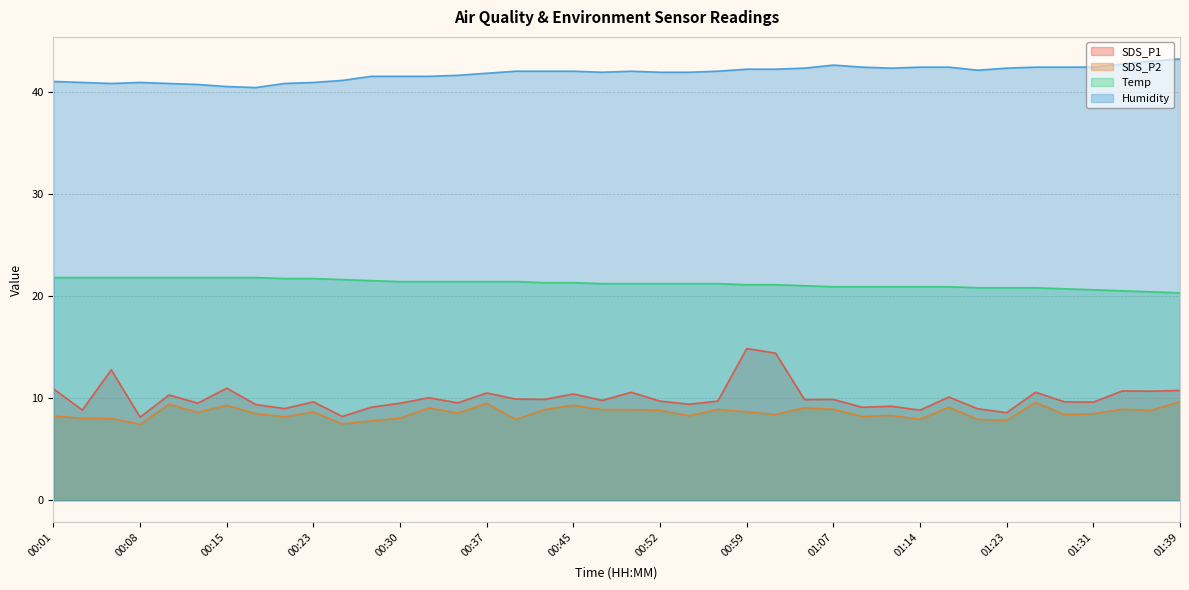

Rank the categories by Temp value from lowest to highest.

01:39, 01:36, 01:34, 01:31, 01:29, 01:20, 01:23, 01:26, 01:07, 01:09, 01:12, 01:14, 01:17, 01:04, 00:59, 01:02, 00:47, 00:49, 00:52, 00:54, 00:57, 00:42, 00:45, 00:30, 00:32, 00:35, 00:37, 00:40, 00:28, 00:25, 00:20, 00:23, 00:01, 00:03, 00:05, 00:08, 00:10, 00:13, 00:15, 00:18